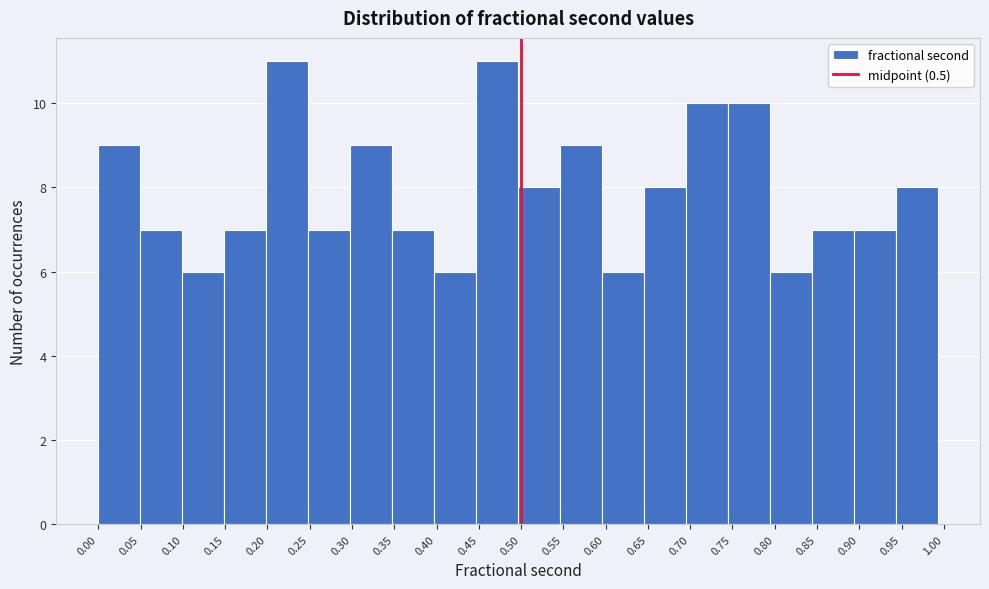

Reading left to right, list every bar in this chart as the range it spans on the x-axis followed by its height. Neither the bar edges nor the heights are printed on the chart, so give them approximately, as read against the axes.

0.000 to 0.050: 9
0.050 to 0.100: 7
0.100 to 0.150: 6
0.150 to 0.200: 7
0.200 to 0.250: 11
0.250 to 0.300: 7
0.300 to 0.350: 9
0.350 to 0.395: 7
0.395 to 0.445: 6
0.445 to 0.495: 11
0.495 to 0.545: 8
0.545 to 0.595: 9
0.595 to 0.645: 6
0.645 to 0.695: 8
0.695 to 0.745: 10
0.745 to 0.795: 10
0.795 to 0.845: 6
0.845 to 0.895: 7
0.895 to 0.945: 7
0.945 to 0.995: 8